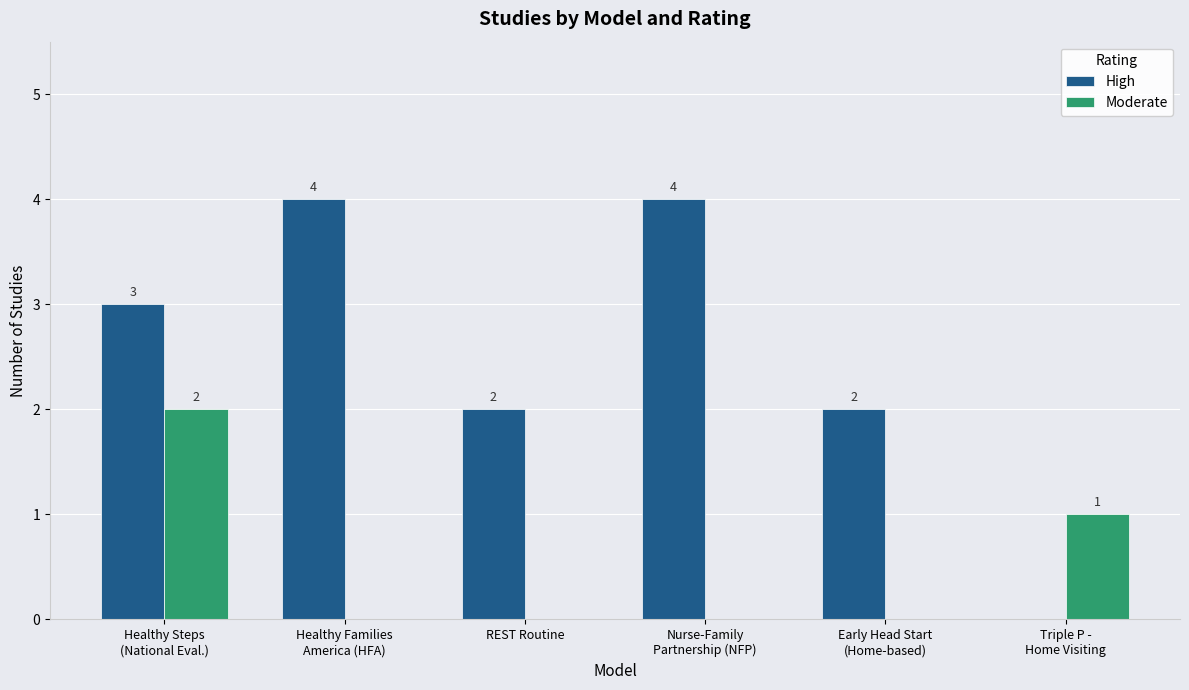

Is it true that Moderate equals -1 at REST Routine?

False